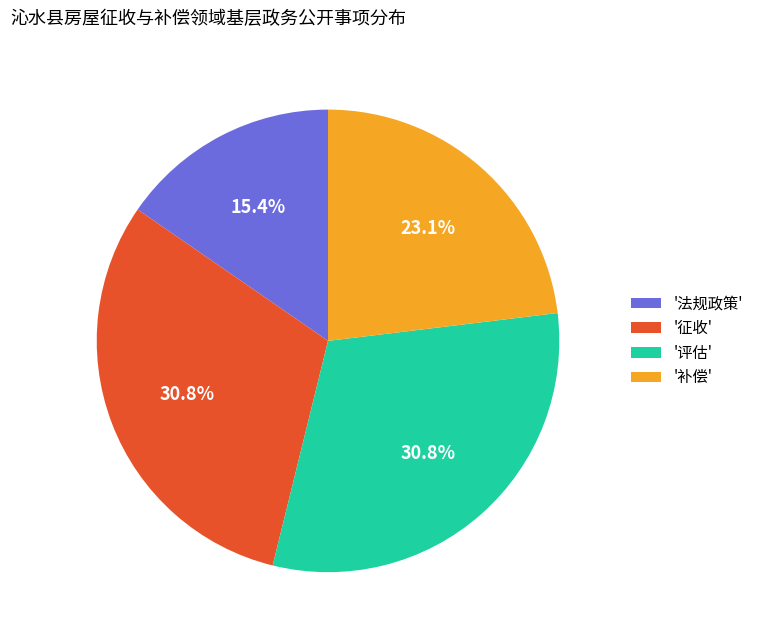

Which category has the smallest portion of the pie?

'法规政策'